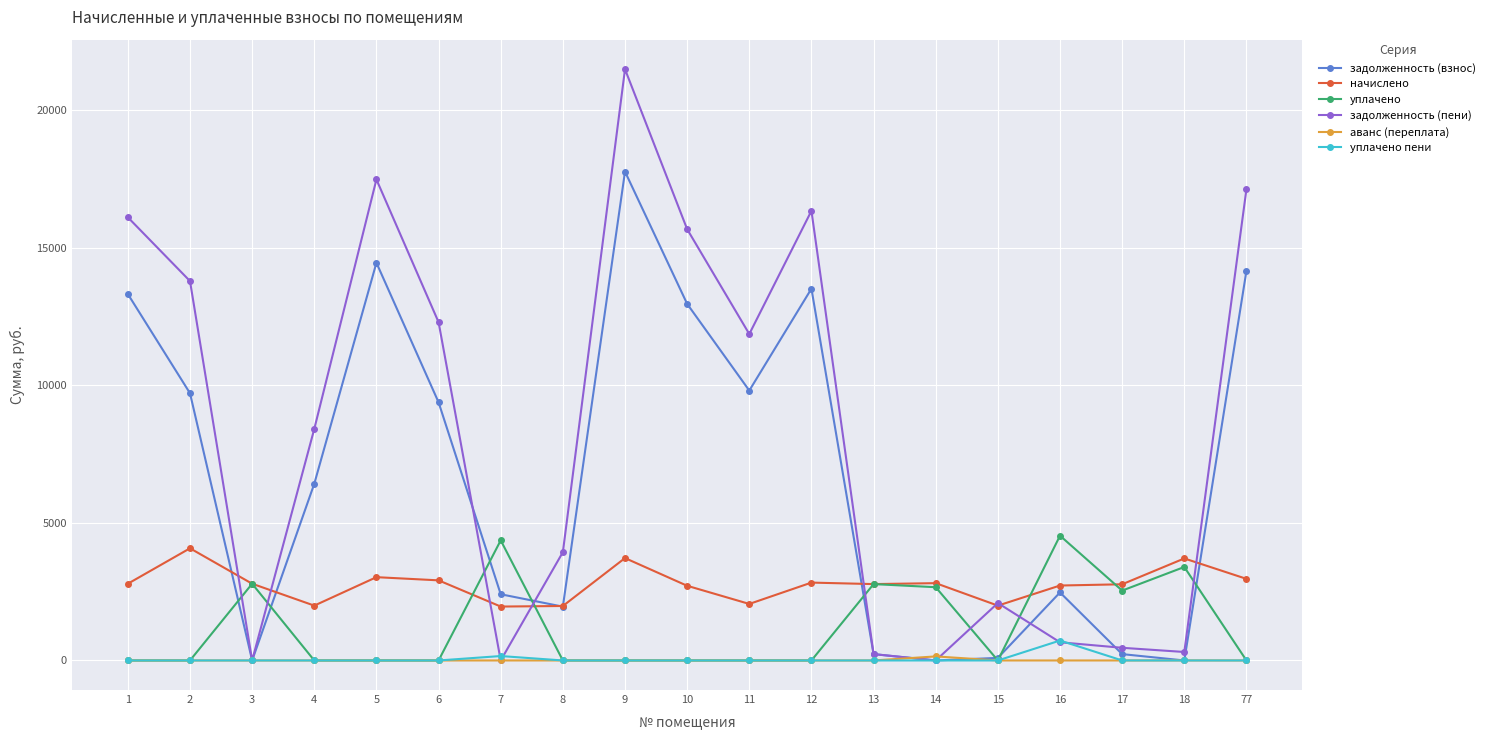

Where is the first local maximum for задолженность (взнос)?

5